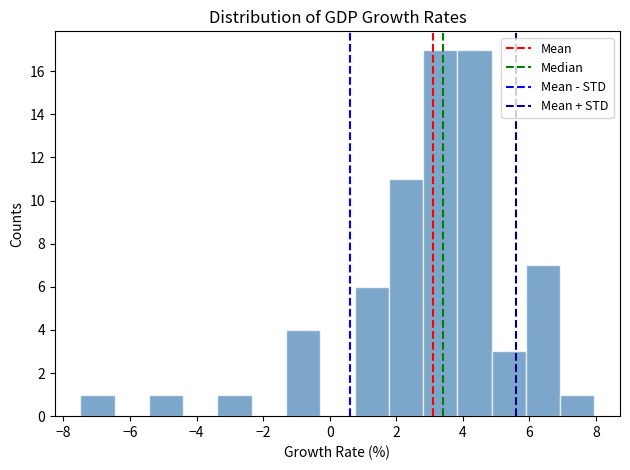

What is the height of the bar covering -1.4 to -0.2 on the x-axis? Neither the bar edges nor the heights are printed on the chart, so give them approximately, as read against the axes.

4